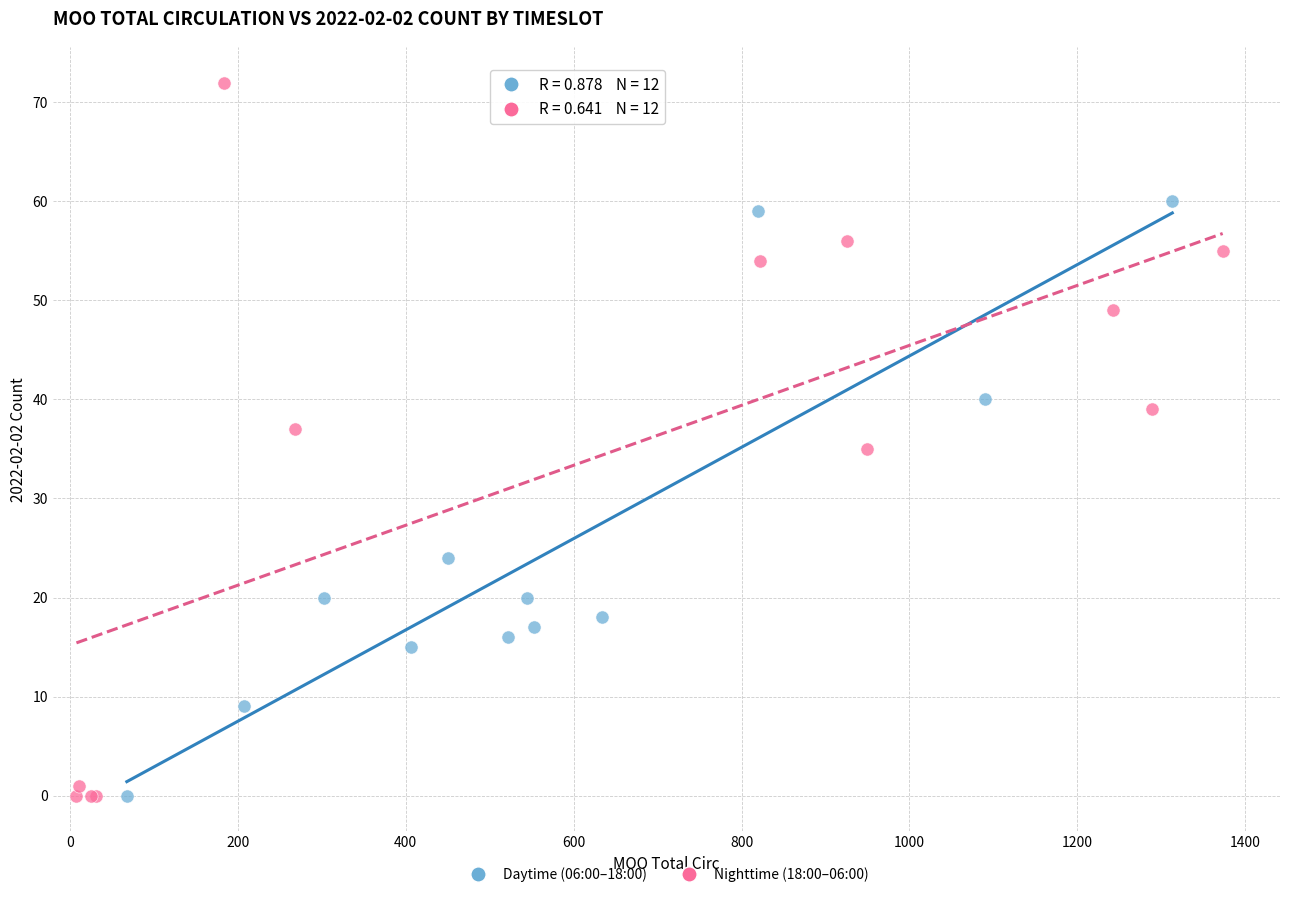

Which series has the widest spread of Y values?

Nighttime (18:00–06:00)